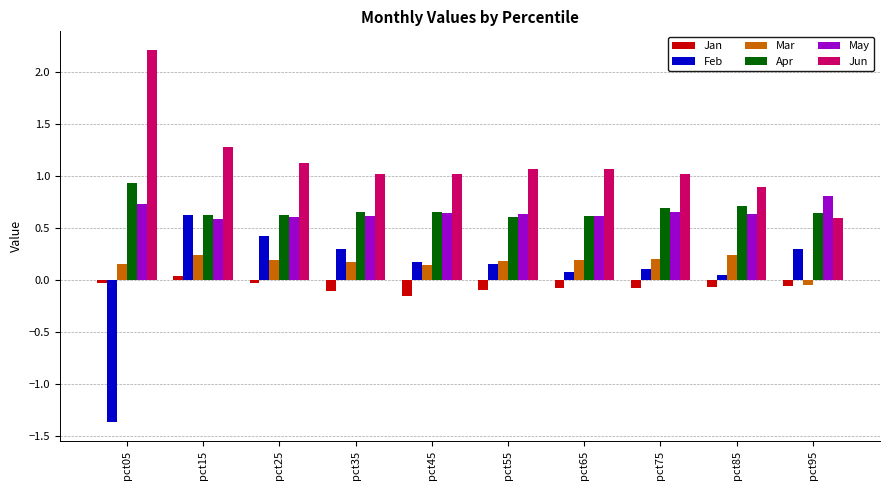

At which category does the chart reach its minimum across all series?

pct05